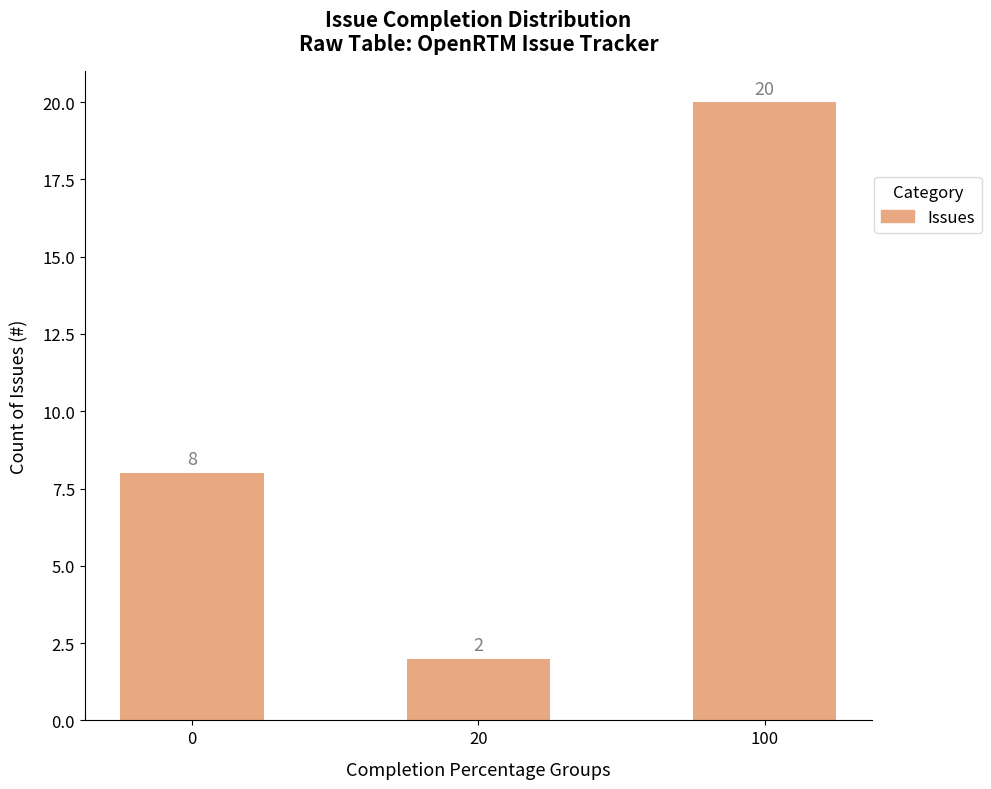

How many data points are less than 8?

1